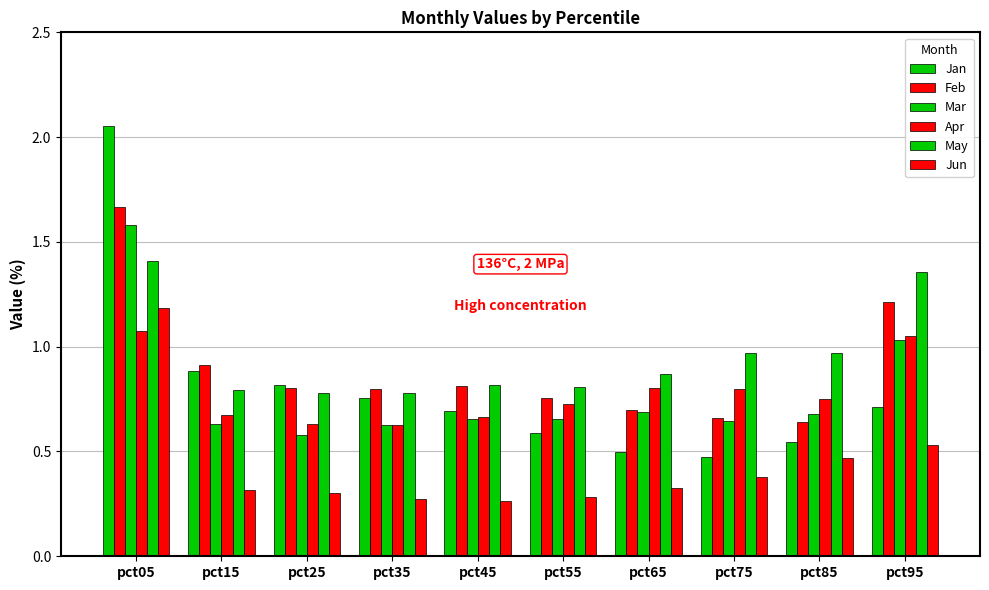

What is the average value of the Jan series?

0.8